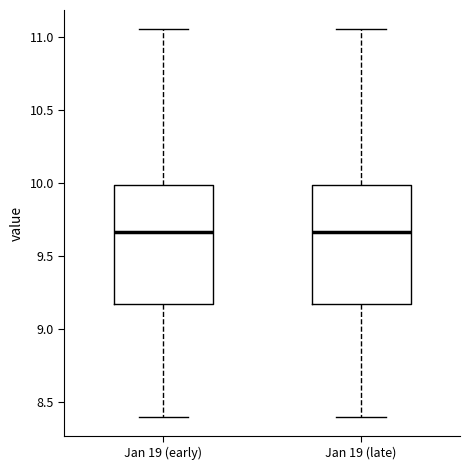

Reading left to right, transcribe this box plot: for each box, give where its median line is, the range the box spans, and where its two whiskers end, as read against the y-axis. The values are not printed on the chart, so give them approximately, as read against the axis.

Jan 19 (early): median 9.65, box 9.15 to 10.00, whiskers 8.40 to 11.05
Jan 19 (late): median 9.65, box 9.15 to 10.00, whiskers 8.40 to 11.05